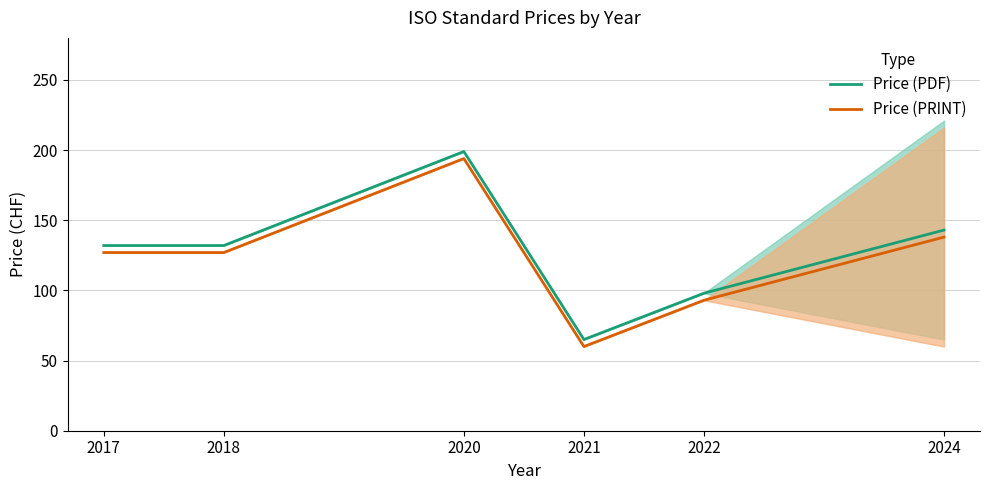

The Price (PDF) series shows 98 at 2022. True or false?

True